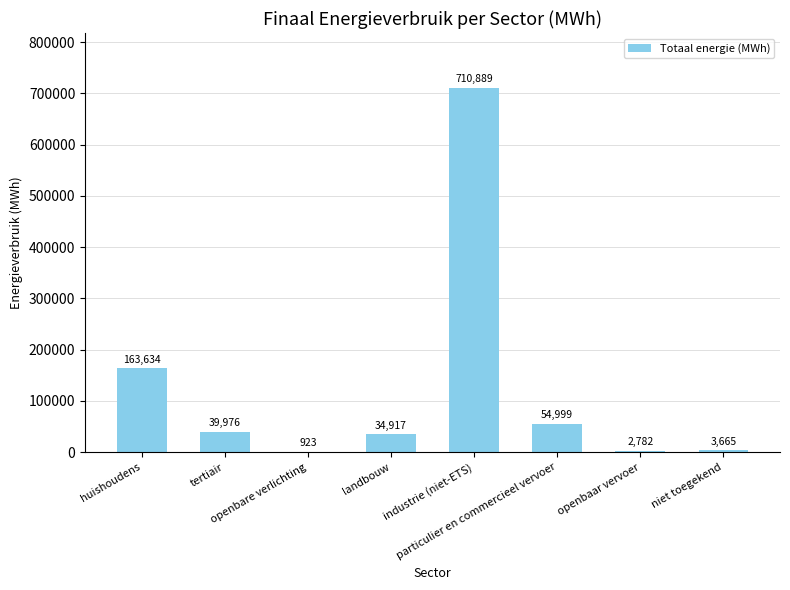

What is the maximum value shown in the chart?

710889.3